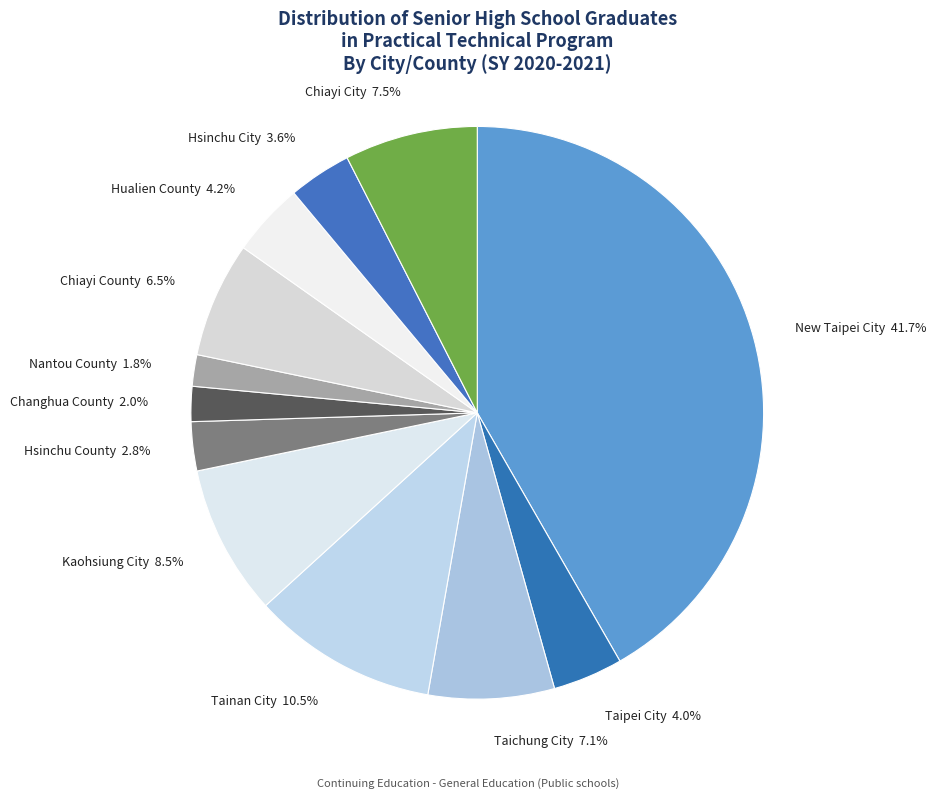

What is the largest slice in the pie chart?

New Taipei City 41.7%